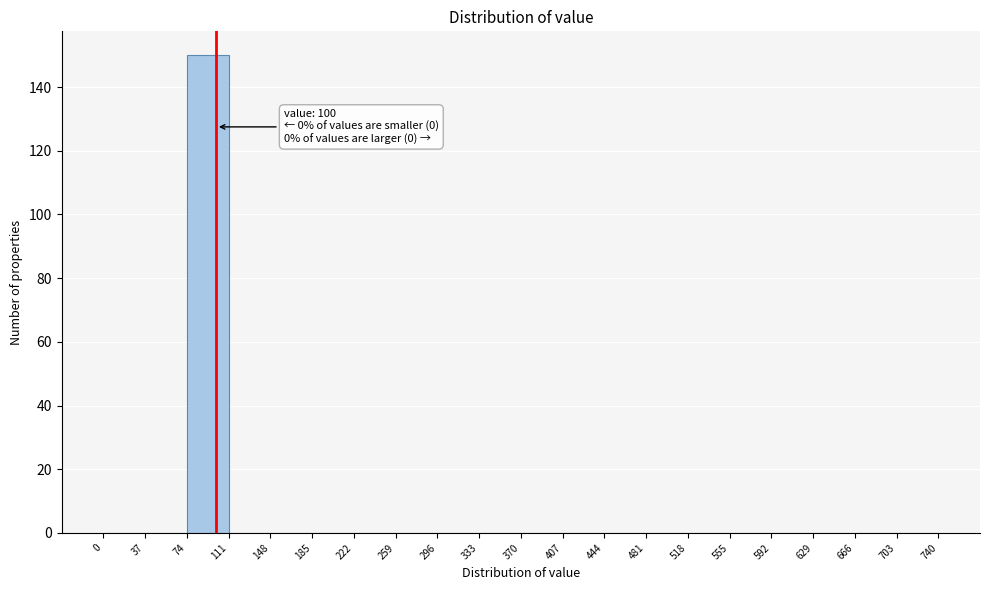

Which range on the x-axis has the tallest bar?

74 to 111